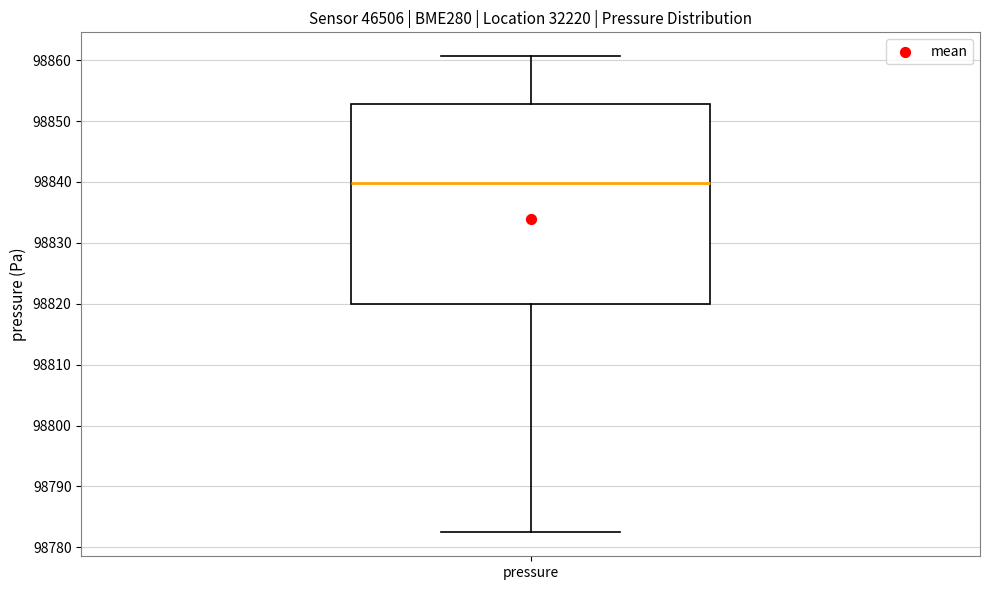

Where is the upper edge of the box for pressure on the y-axis? The values are not printed on the chart, so give them approximately, as read against the axis.

98853